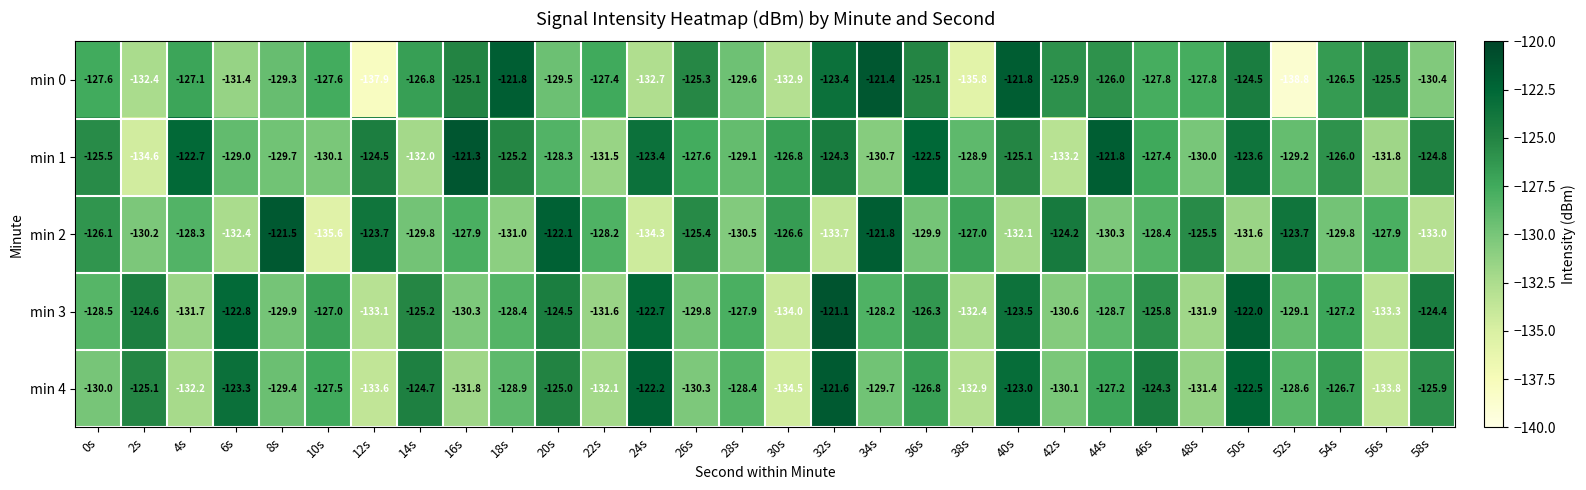

What is the difference between the maximum and minimum values in the min 4 series?

12.9